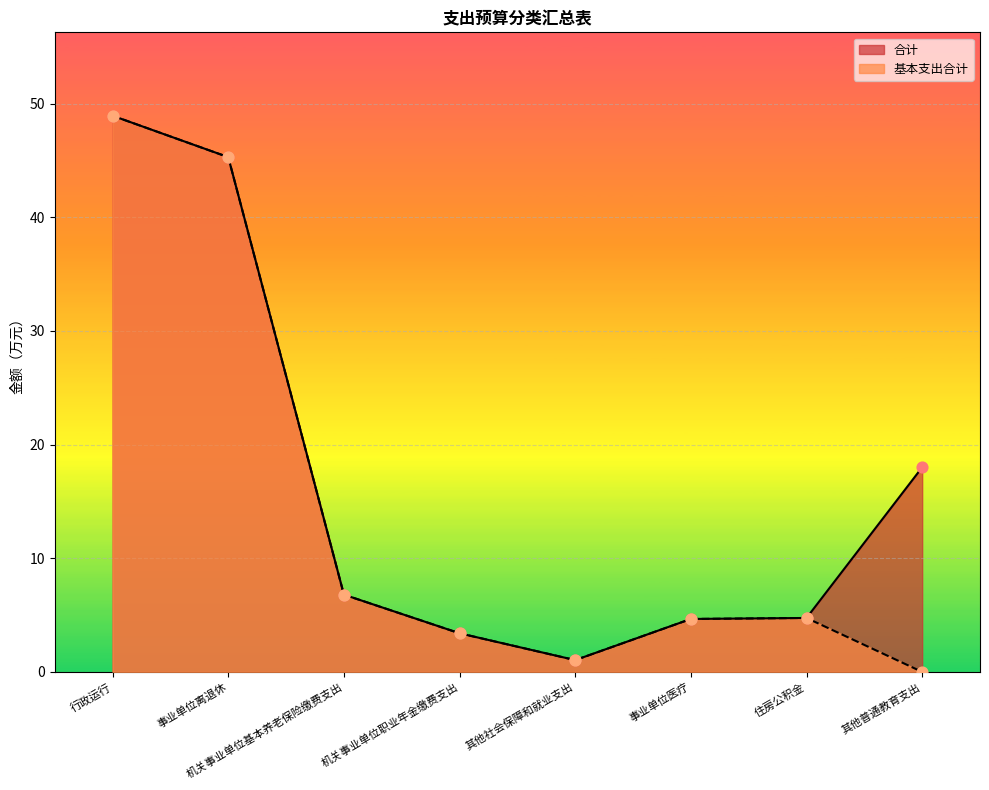

At which category is the sum across all series the highest?

行政运行